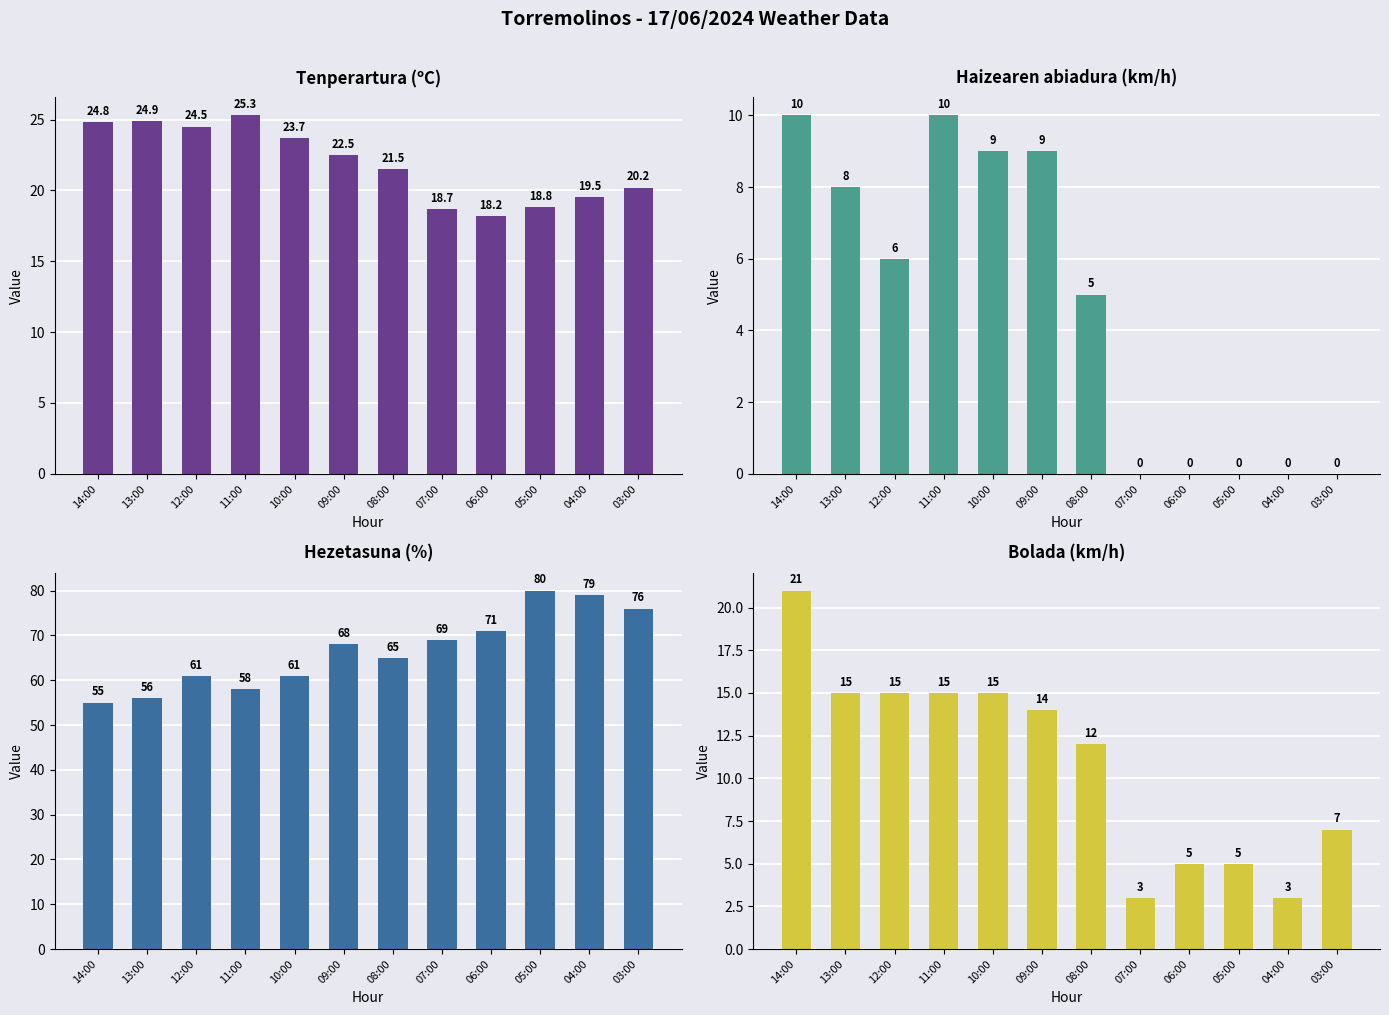

Count the number of data series in this chart.

4